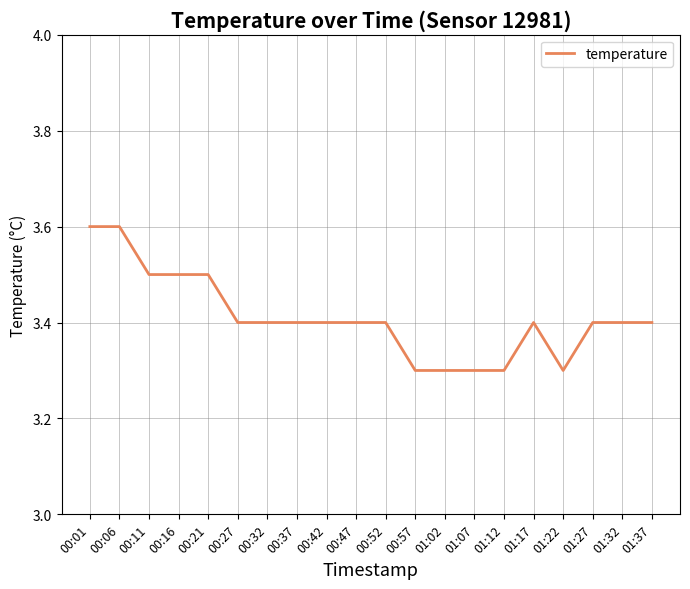

What is the greatest value displayed?

3.6